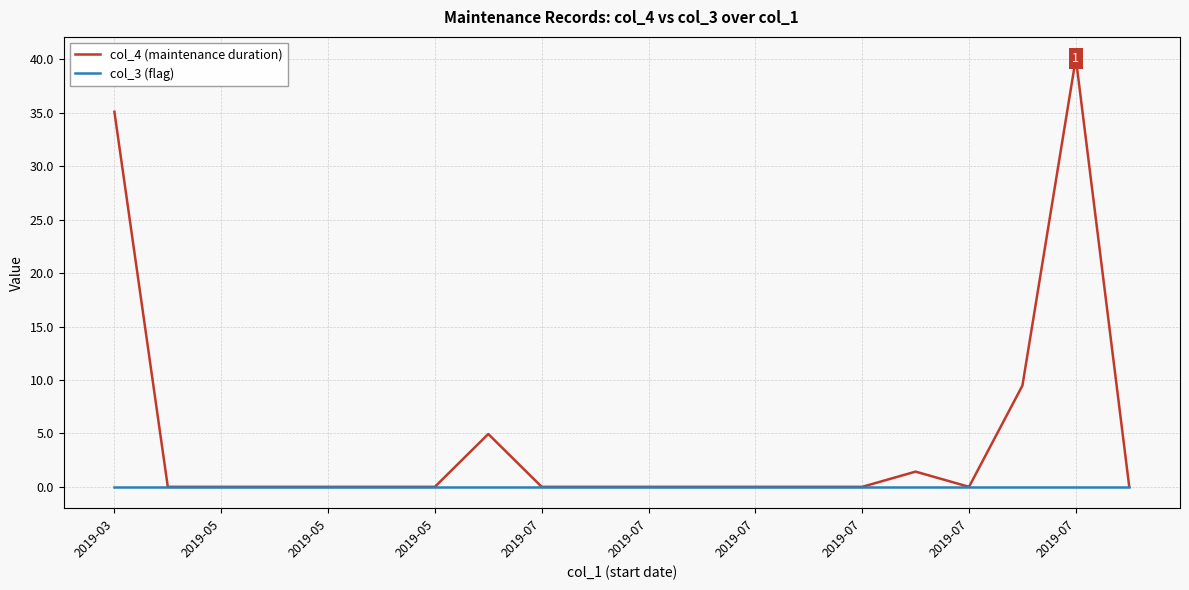

Rank the series by their average value, from lowest to highest.

col_3 (flag), col_4 (maintenance duration)